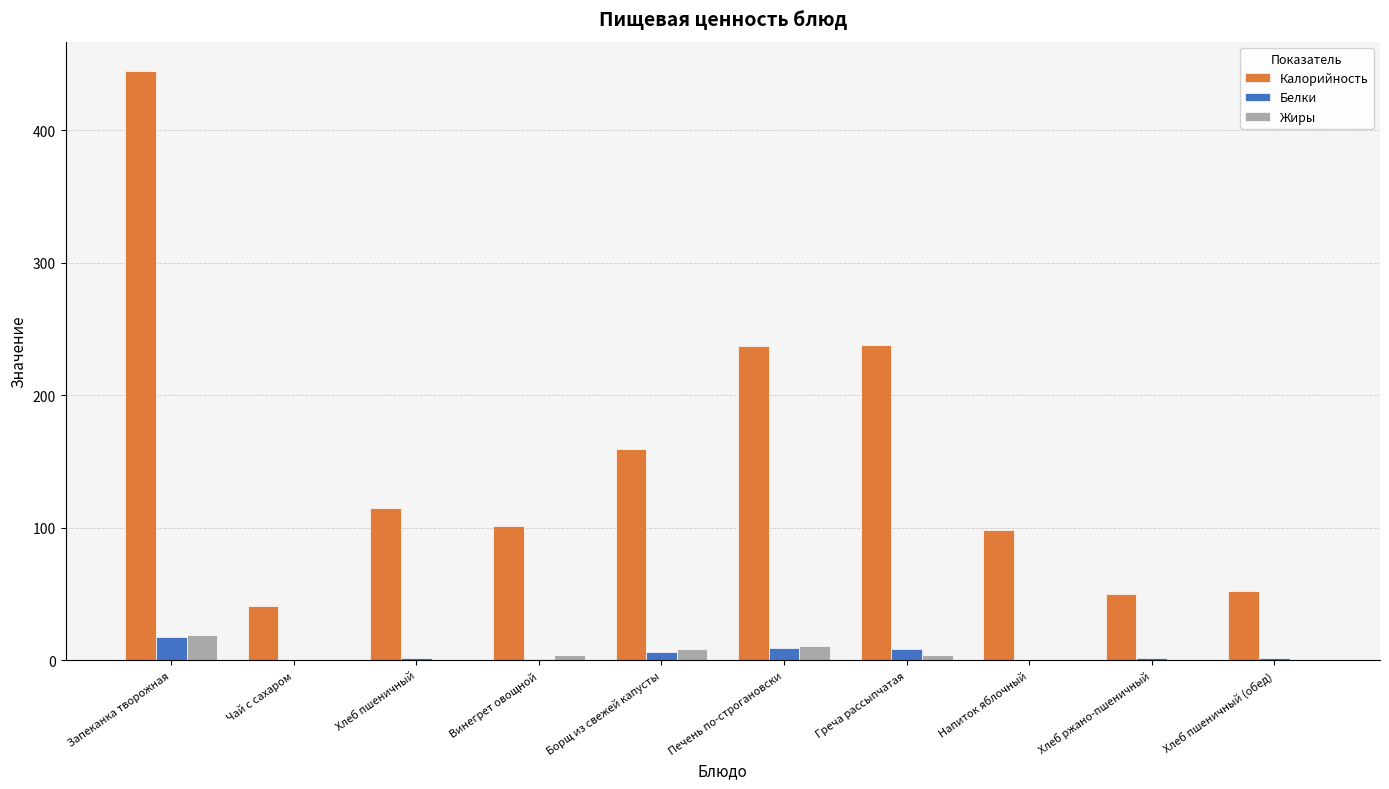

What is the highest value of the Калорийность series?

444.5